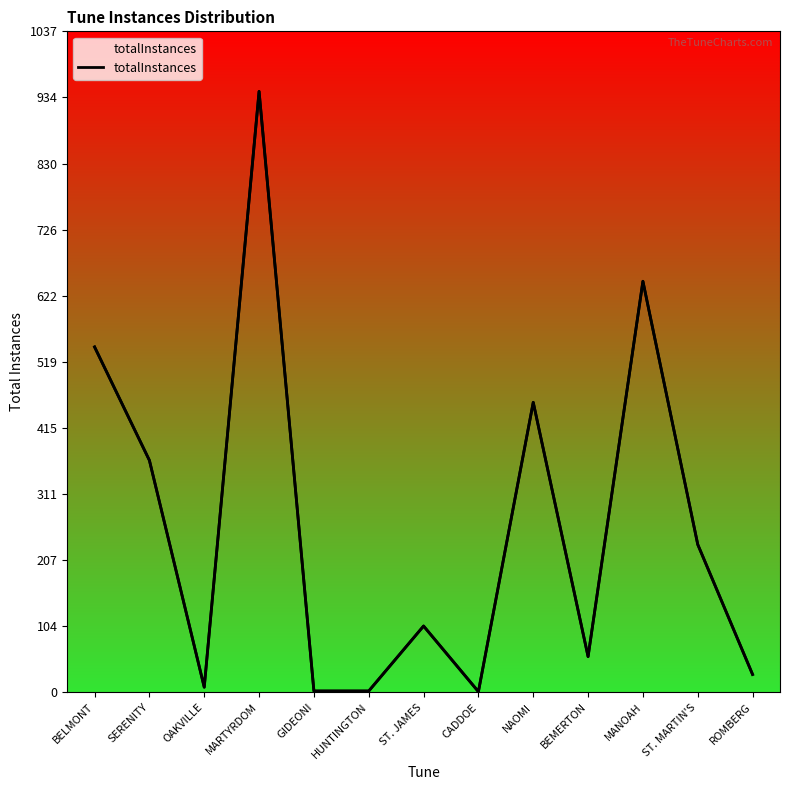

What is the ratio of the value at ST. MARTIN'S to the value at ST. JAMES?

2.2